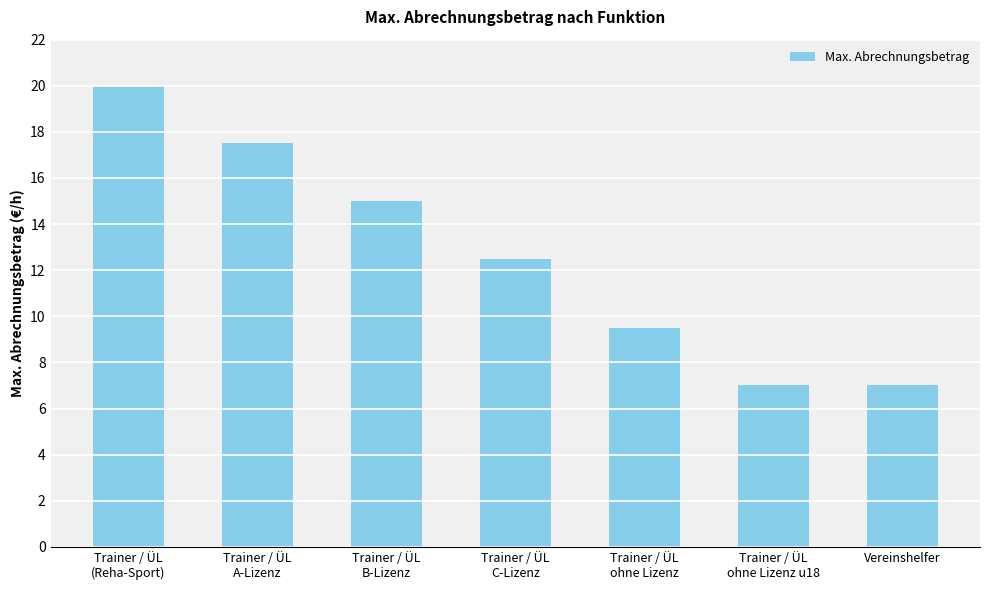

Where is the data nearest to the value 13?

Trainer / ÜL
C-Lizenz